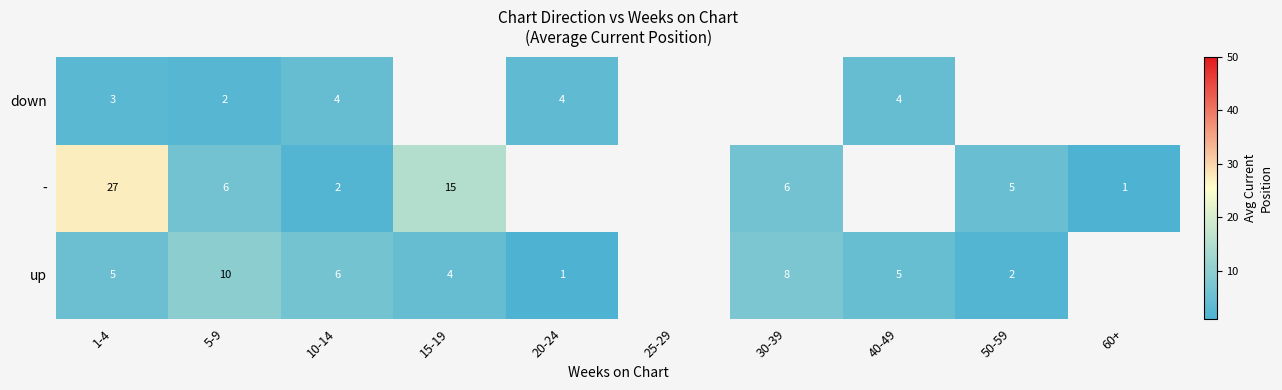

How many values in - are above zero?

7